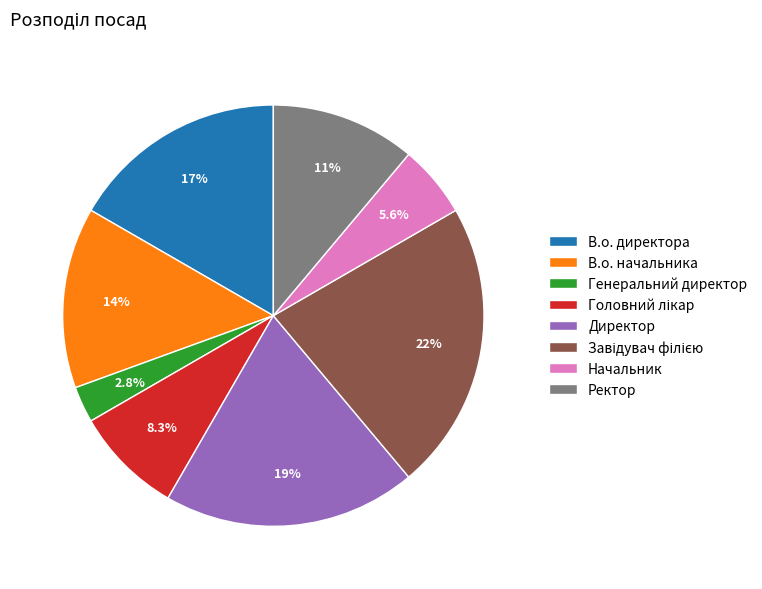

To the nearest percent, what is the average slice percentage?

12%